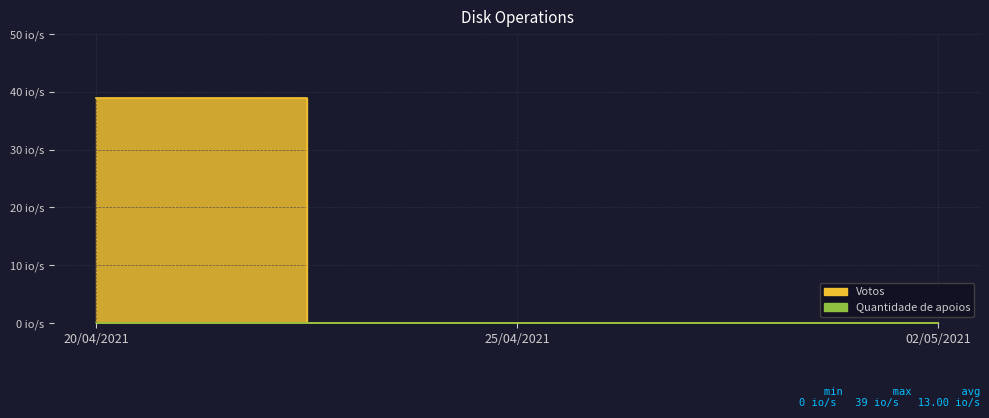

Reading left to right, list all the values displayed in this chart.

Votos_line: 39	0	0
Quantidade de apoios_line: 0	0	0